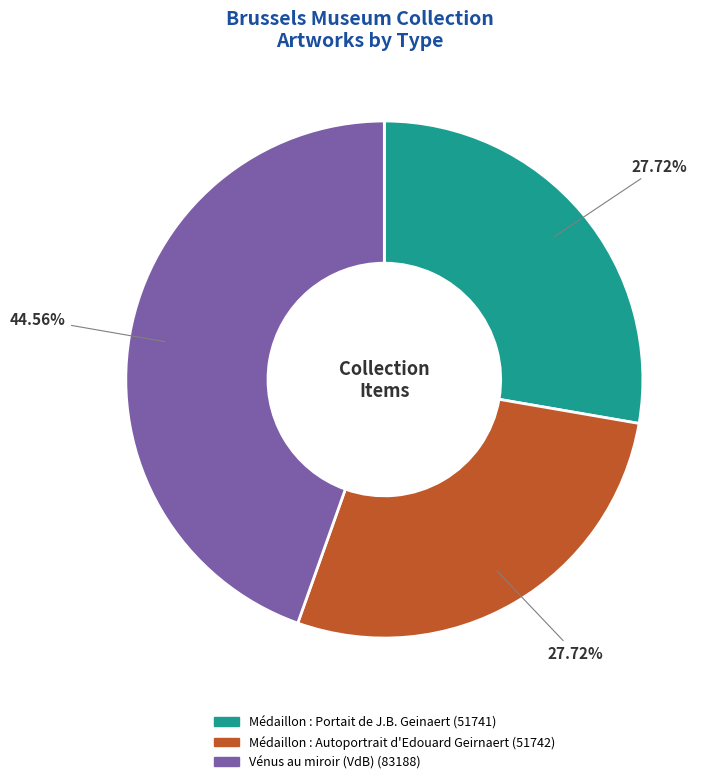

What is the total percentage of Médaillon : Portait de J.B. Geinaert and Vénus au miroir (VdB)?

72.3%